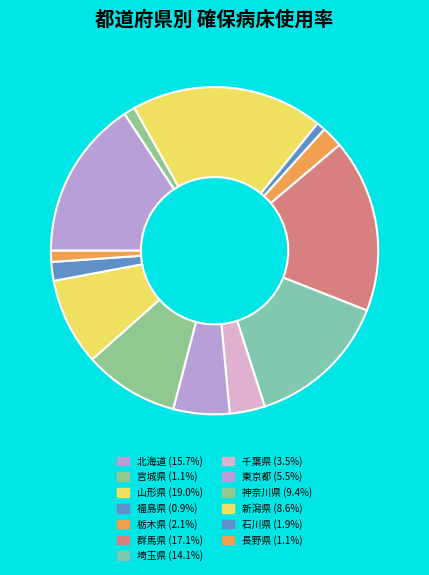

Count the number of slices in the pie.

13